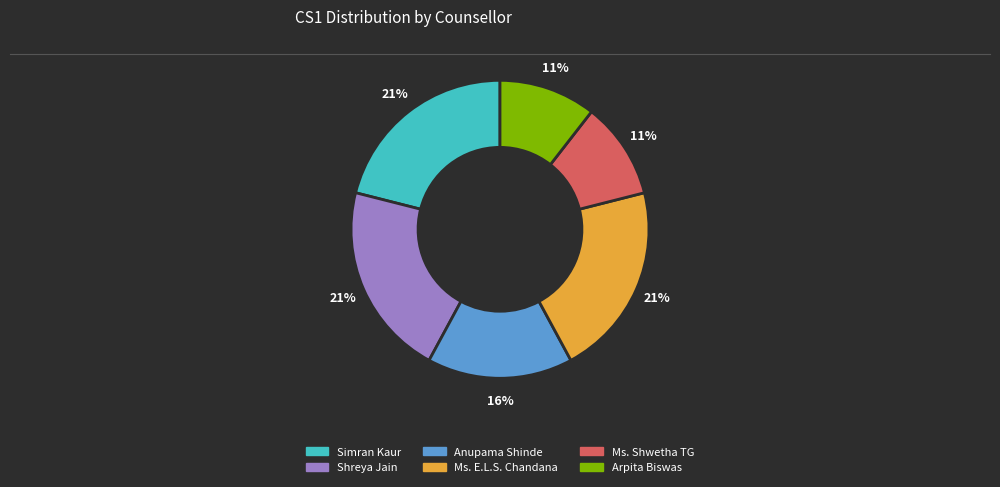

How many segments does this pie chart have?

6